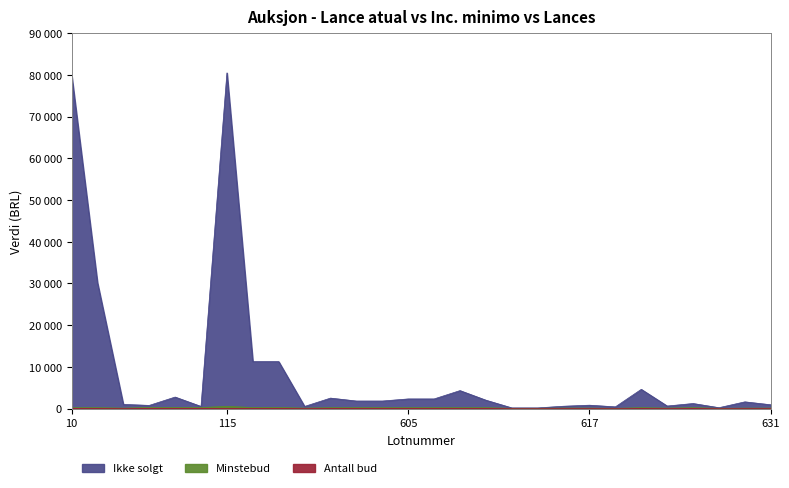

True or false: Antall bud and Ikke solgt cross at least once.

False